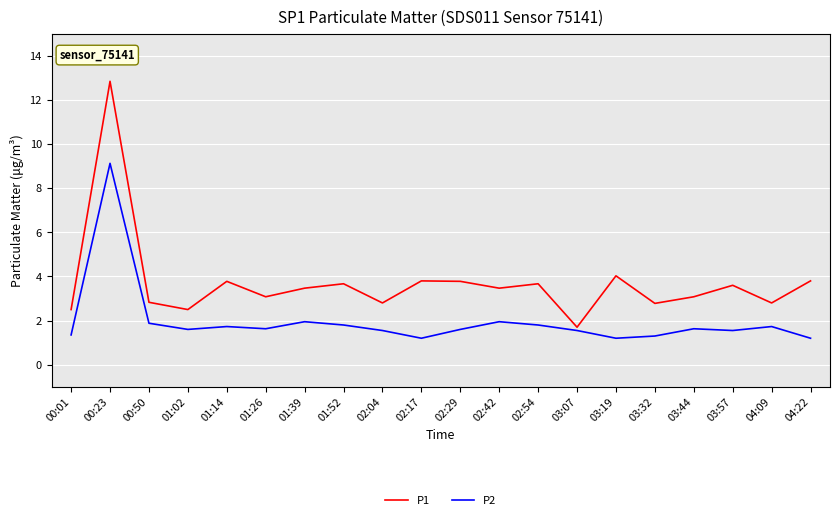

At which category does the chart reach its peak across all series?

00:23